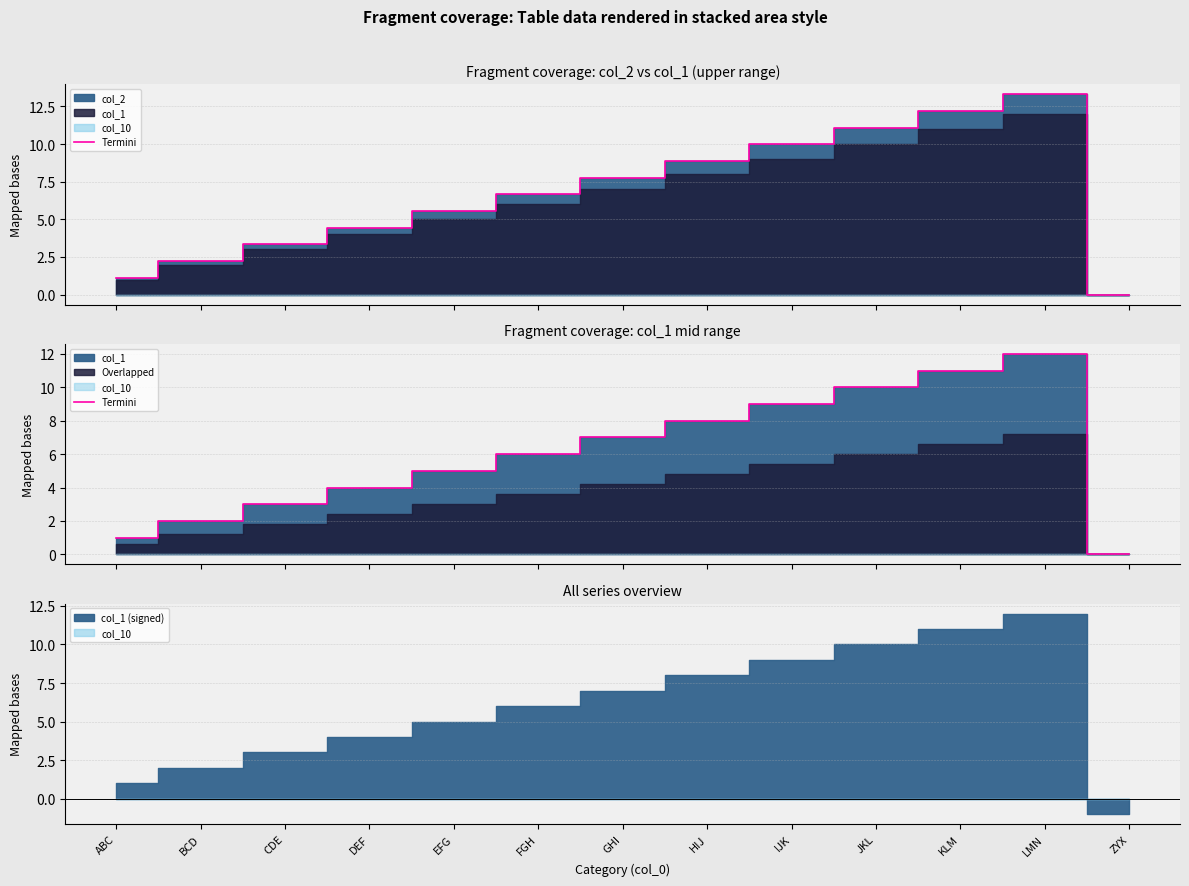

Does the chart have visible grid lines?

Yes